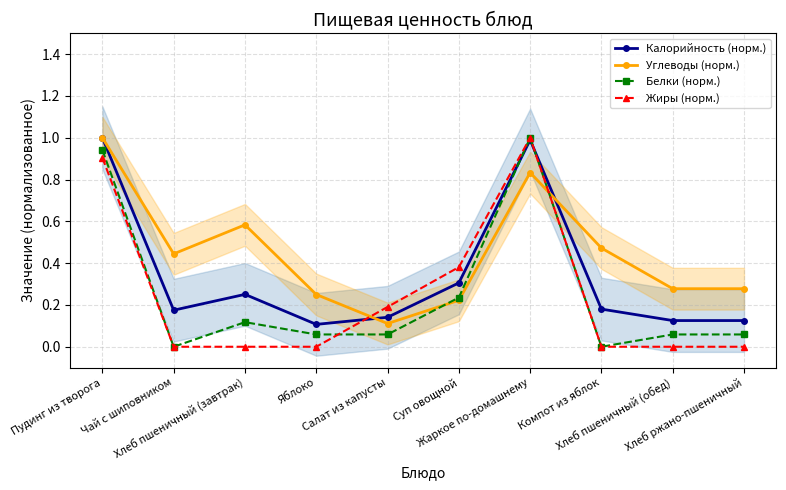

The Калорийность (норм.) series shows 0.2 at Компот из яблок. True or false?

True